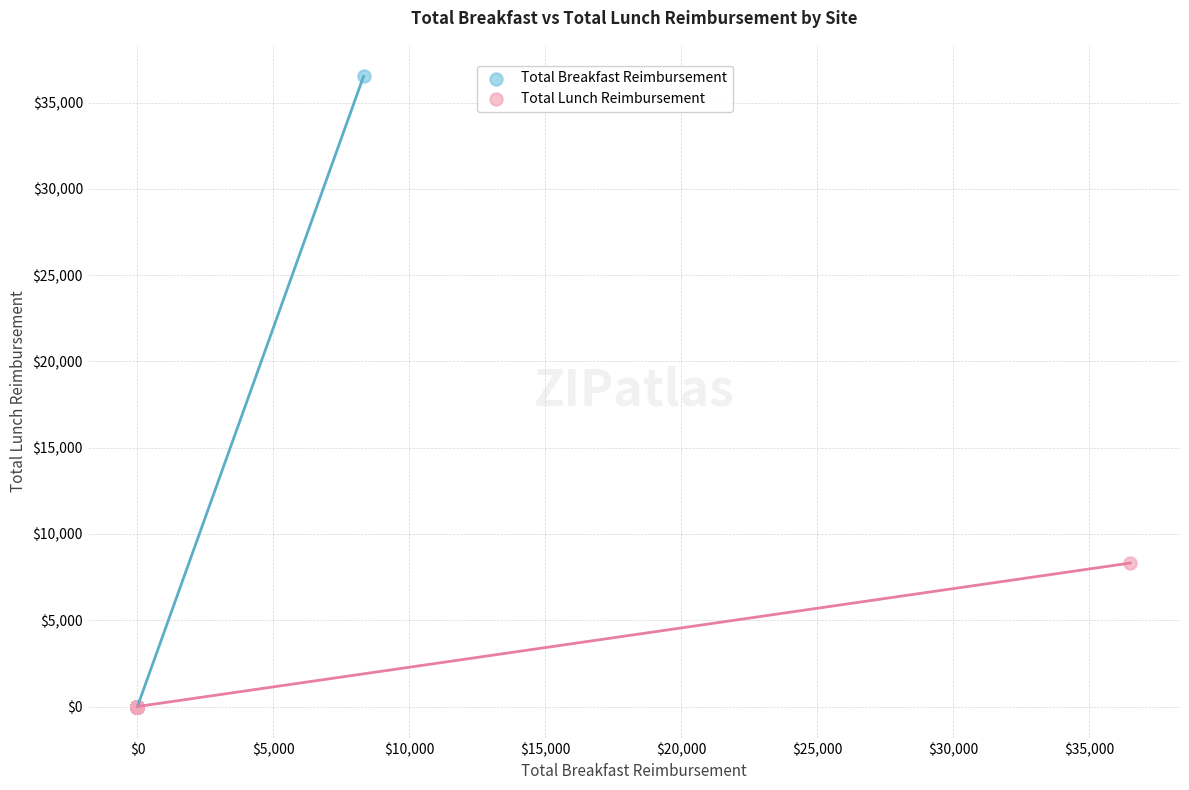

Which series reaches the maximum Y coordinate?

Total Breakfast Reimbursement